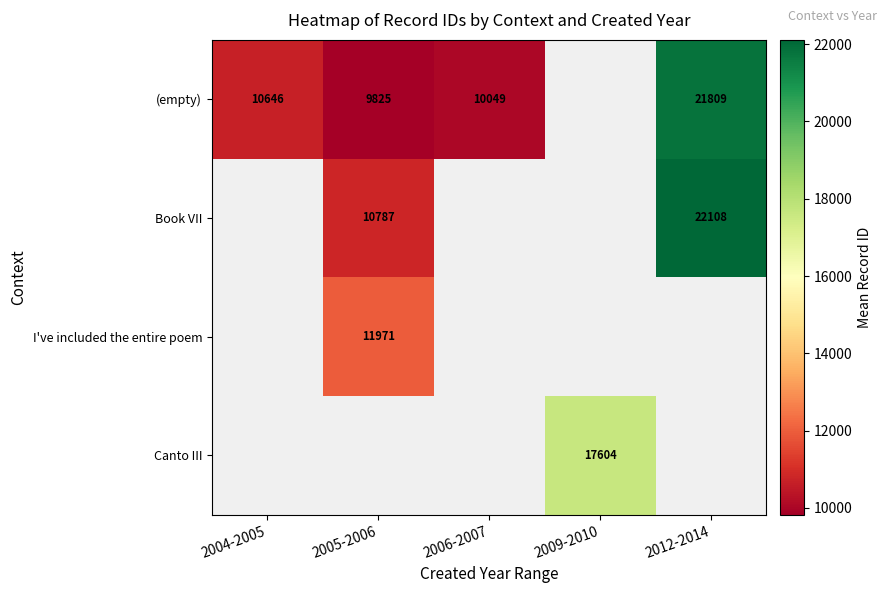

At how many categories does at least one series exceed 10958?

3